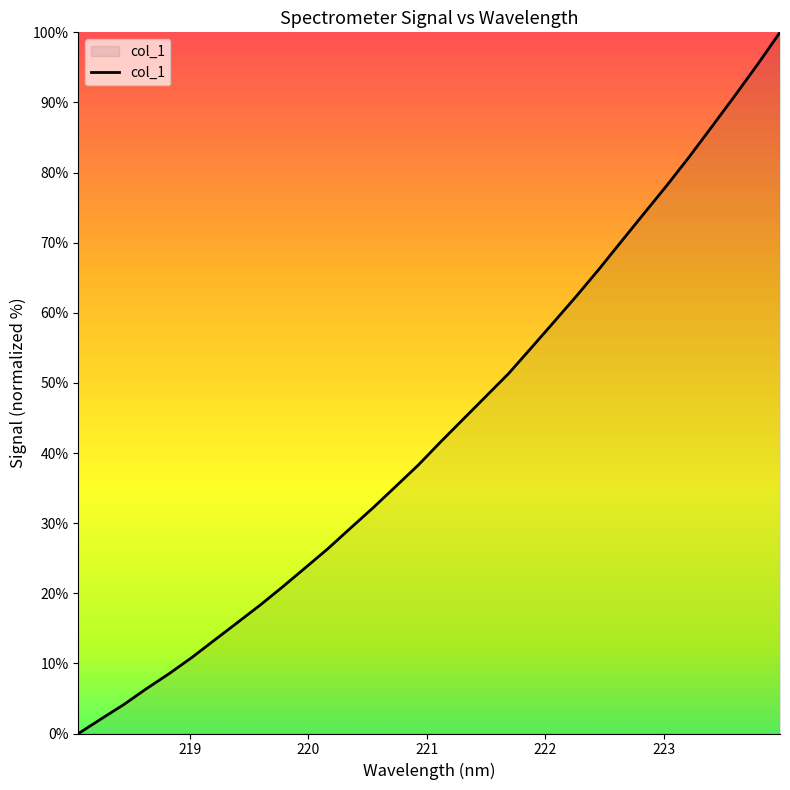

What is the difference between the maximum and minimum values?

100.0